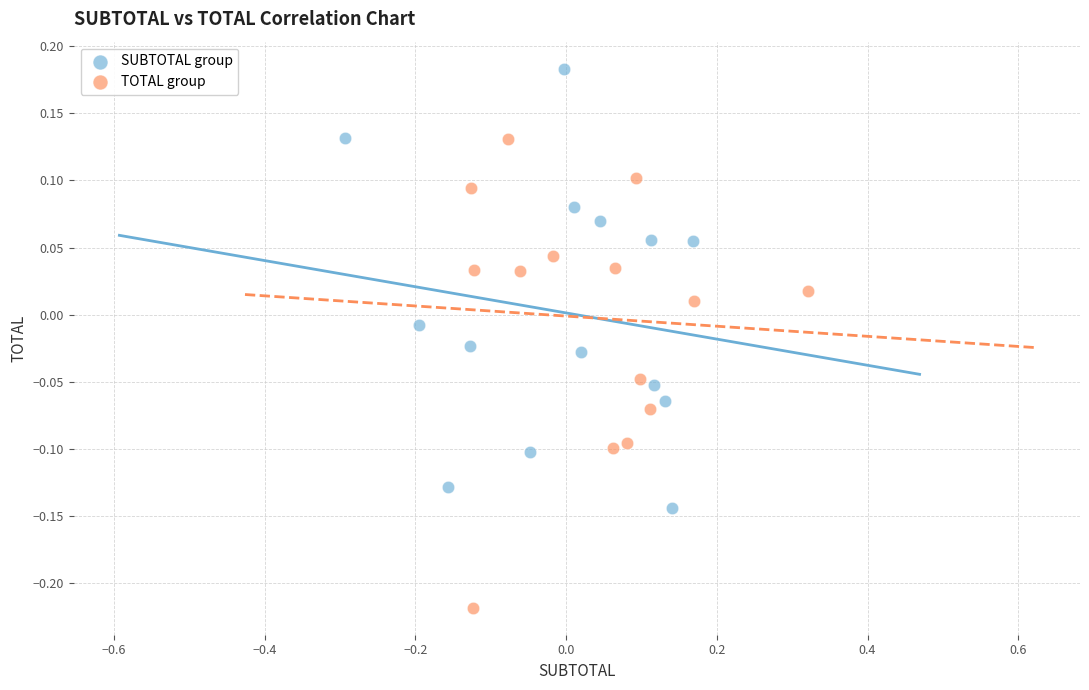

Which series has the largest Y range (max minus min)?

TOTAL group